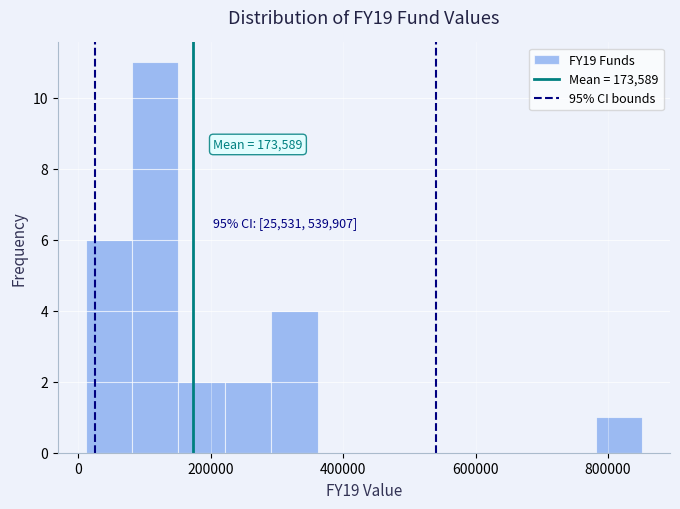

Around what value on the x-axis is the tallest bar? Give the approximate position of its centre, as read against the axis.

120000